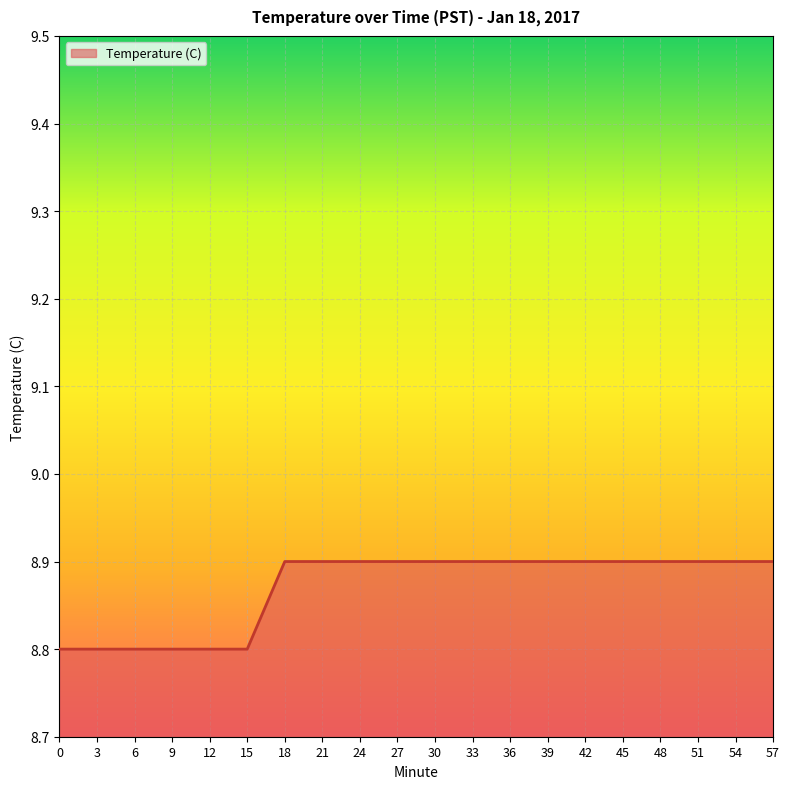

What is the smallest value displayed?

8.8